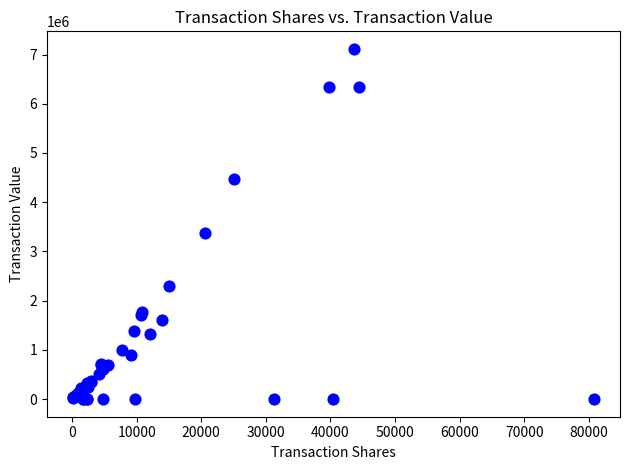

What Y value in the scatter plot is closest to 3557530?

3371437